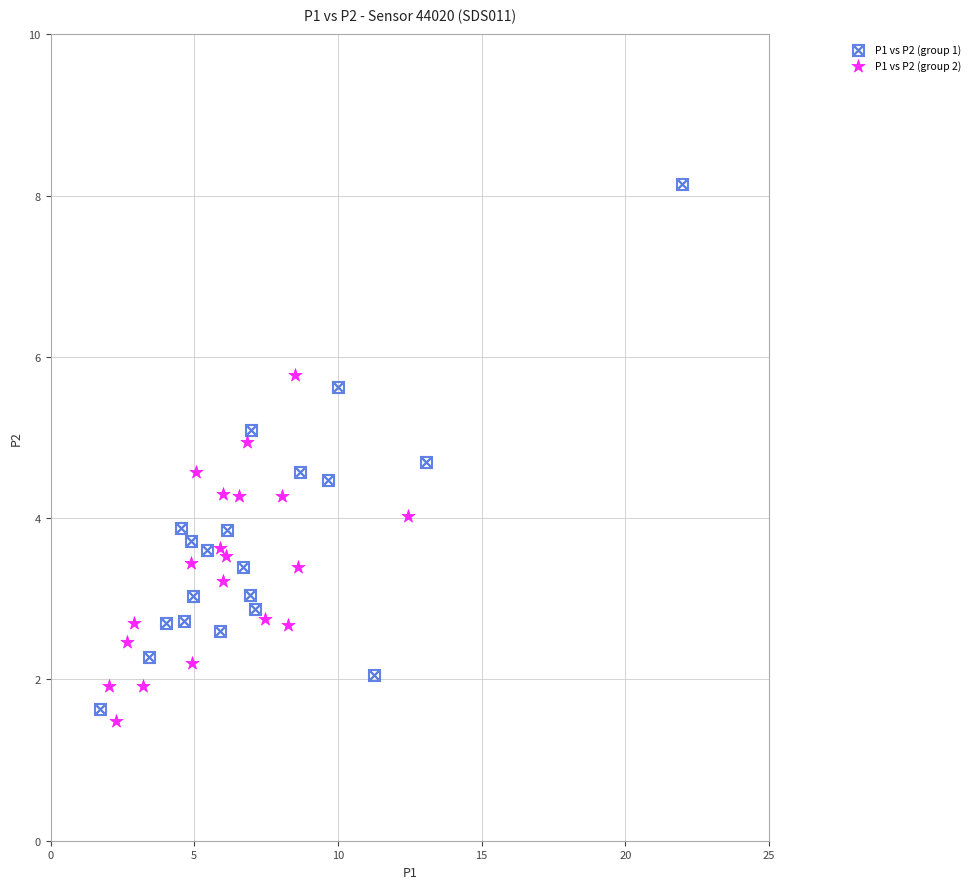

Which series has the largest Y range (max minus min)?

P1 vs P2 (group 1)